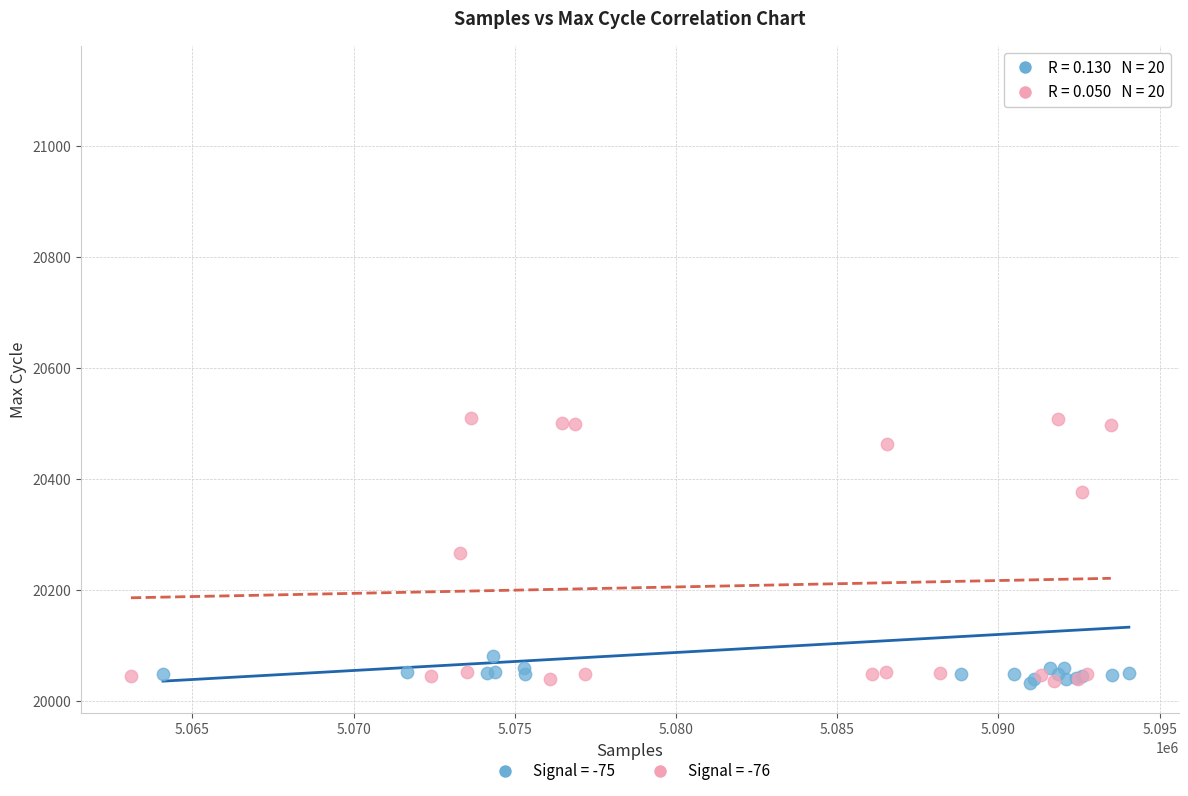

Which series has the largest Y range (max minus min)?

Signal = -75